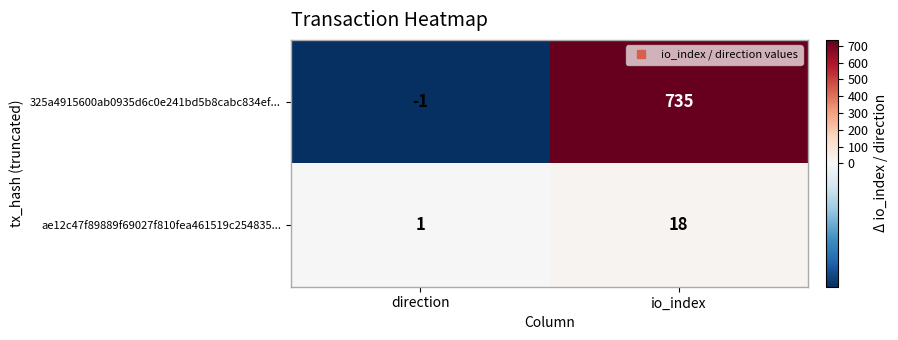

Which label corresponds to the largest value in the chart?

io_index